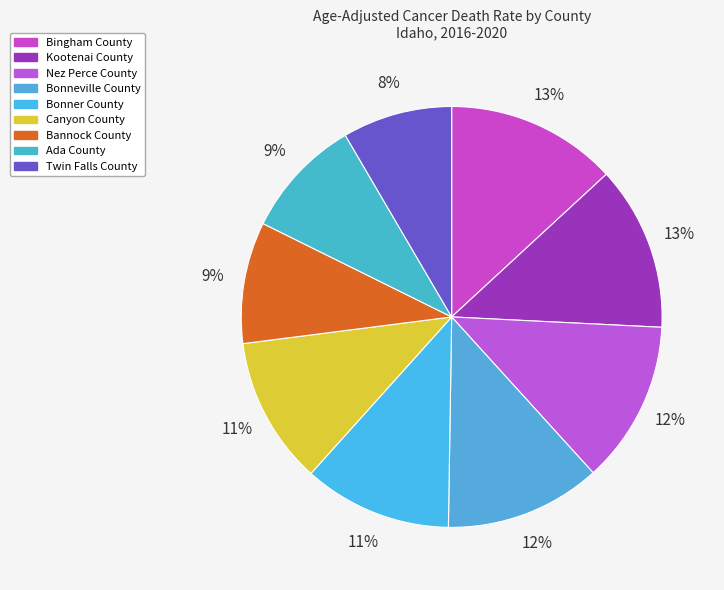

What is the change in value from Bannock County to Ada County?

-0.1